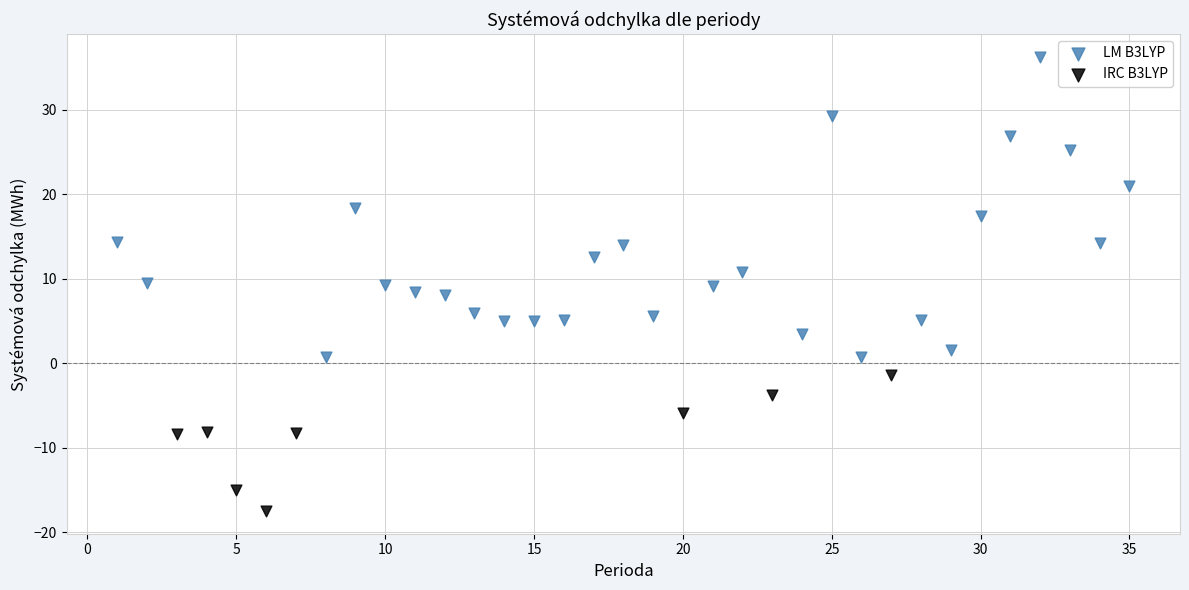

Which series contains the lowest Y value?

IRC B3LYP